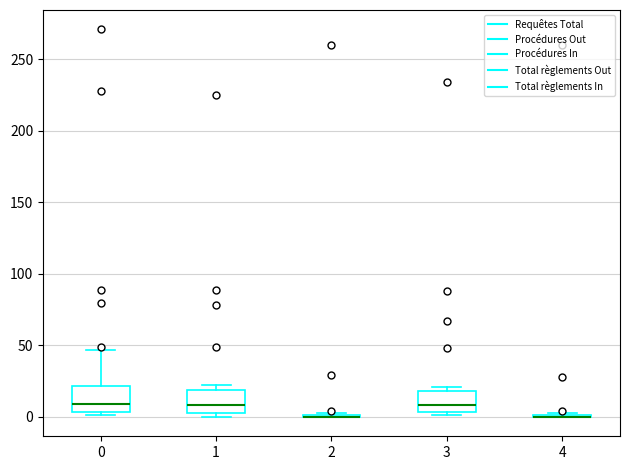

Reading left to right, read every box against the y-axis: the position of its median line, the range the box covers, and the ends of its whiskers. The values are not printed on the chart, so give them approximately, as read against the axis.

0: median 10, box 5 to 20, whiskers 0 to 45
1: median 10, box 5 to 20, whiskers 0 to 20 (just above the box's upper edge)
2: box collapsed to a line at 0, whiskers 0 to 5
3: median 10, box 5 to 20, whiskers 0 to 20 (just above the box's upper edge)
4: box collapsed to a line at 0, whiskers 0 to 5